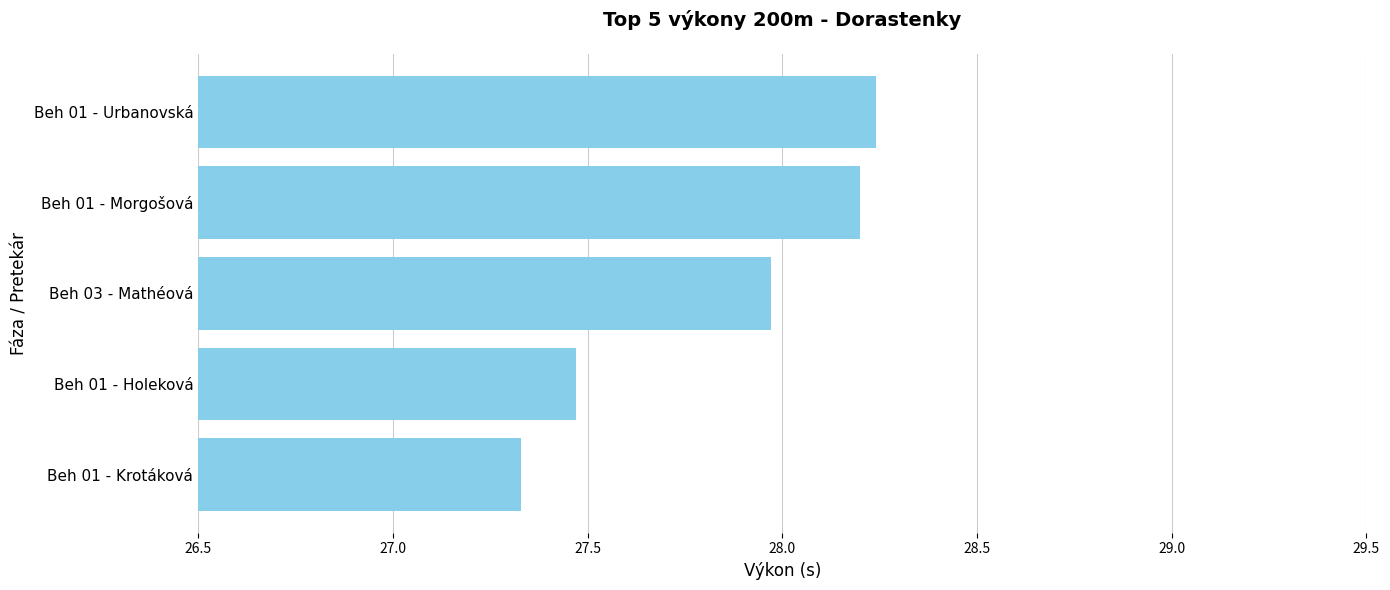

What is the smallest value displayed?

27.3